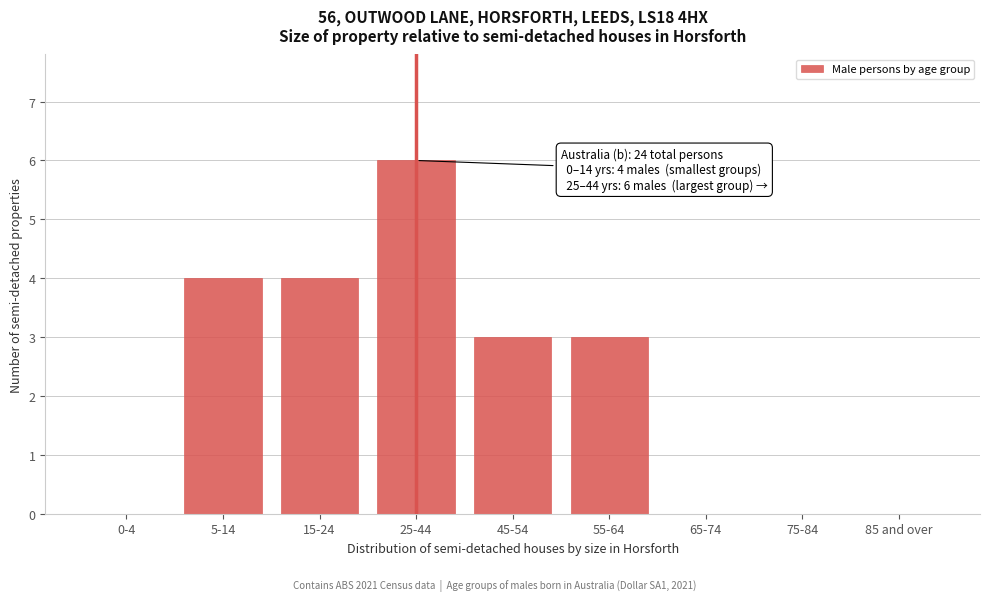

Reading left to right, extract all data points from this chart.

0-4=0	5-14=4	15-24=4	25-44=6	45-54=3	55-64=3	65-74=0	75-84=0	85 and over=0